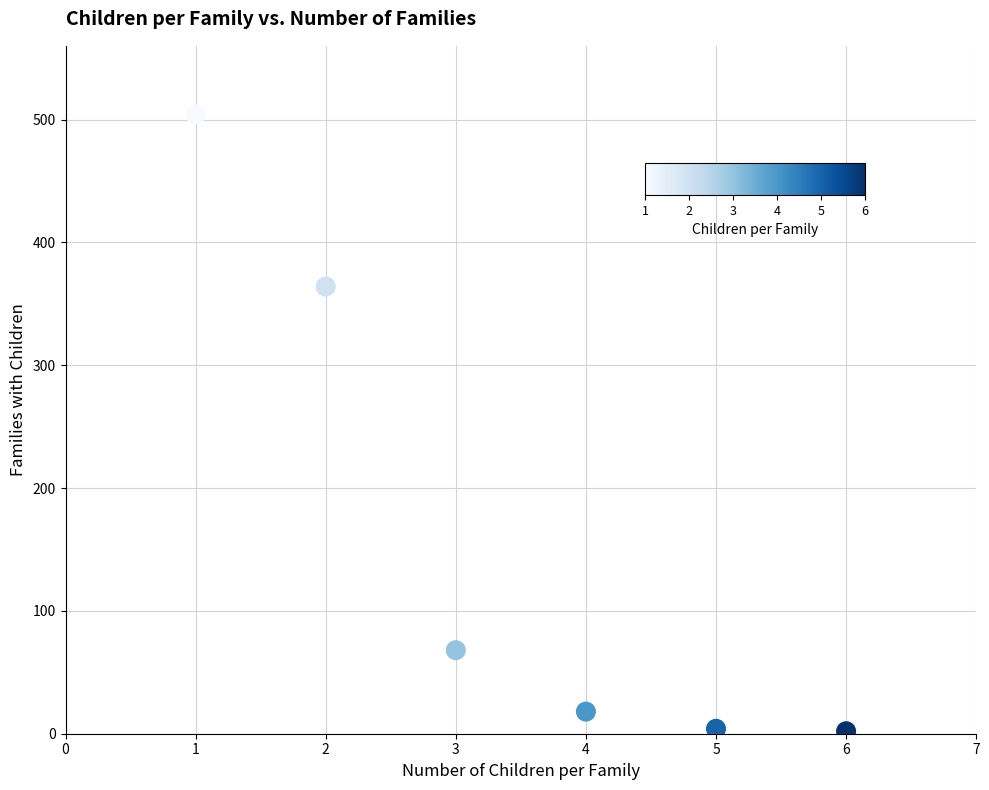

What Y value in the scatter plot is closest to 253?

364